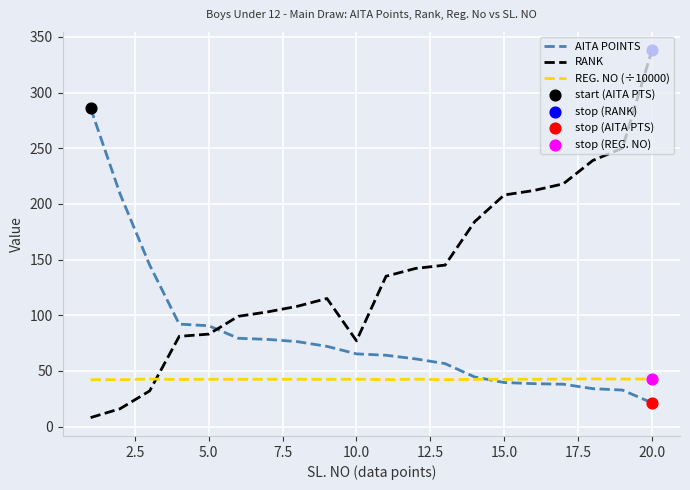

Which series has the largest total across all categories?

RANK